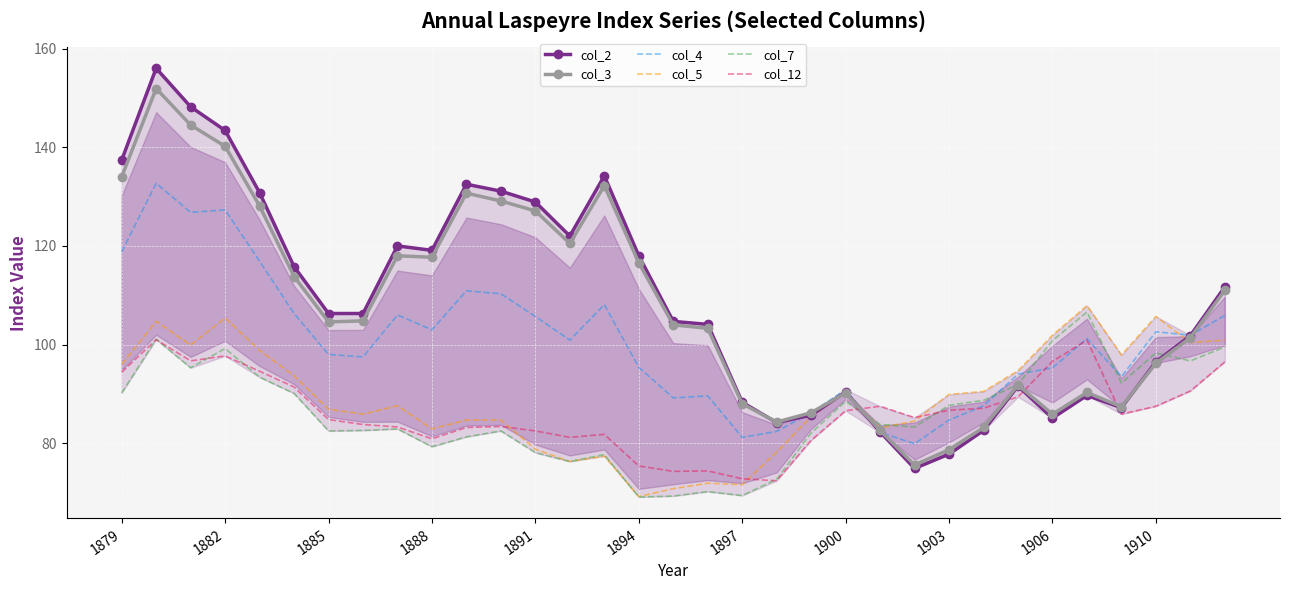

How many data points in col_5 are above 87?

17